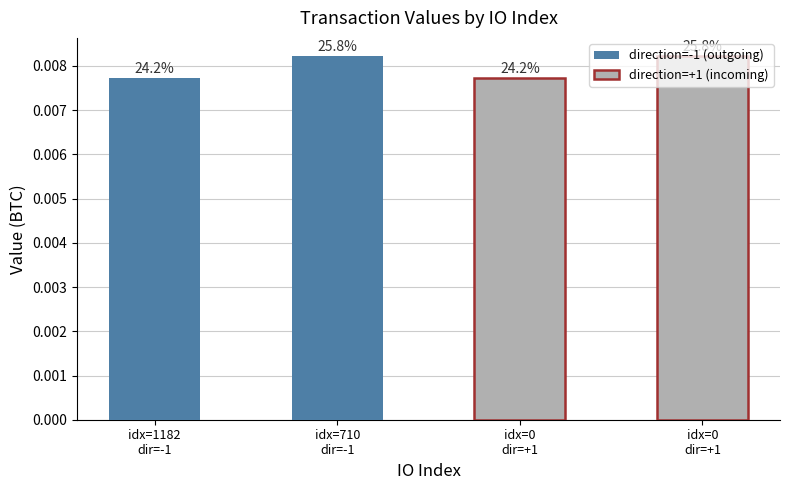

Are the bars grouped side by side (vs. stacked)?

Yes